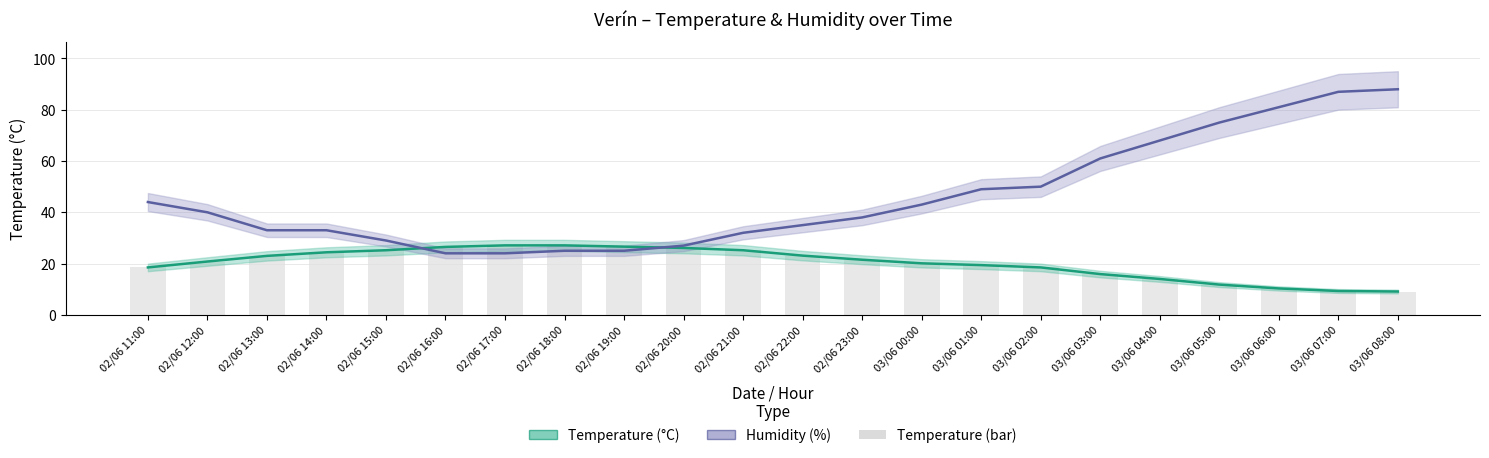

True or false: Temperature bar has a value of 12.5 at 03/06 07:00.

False